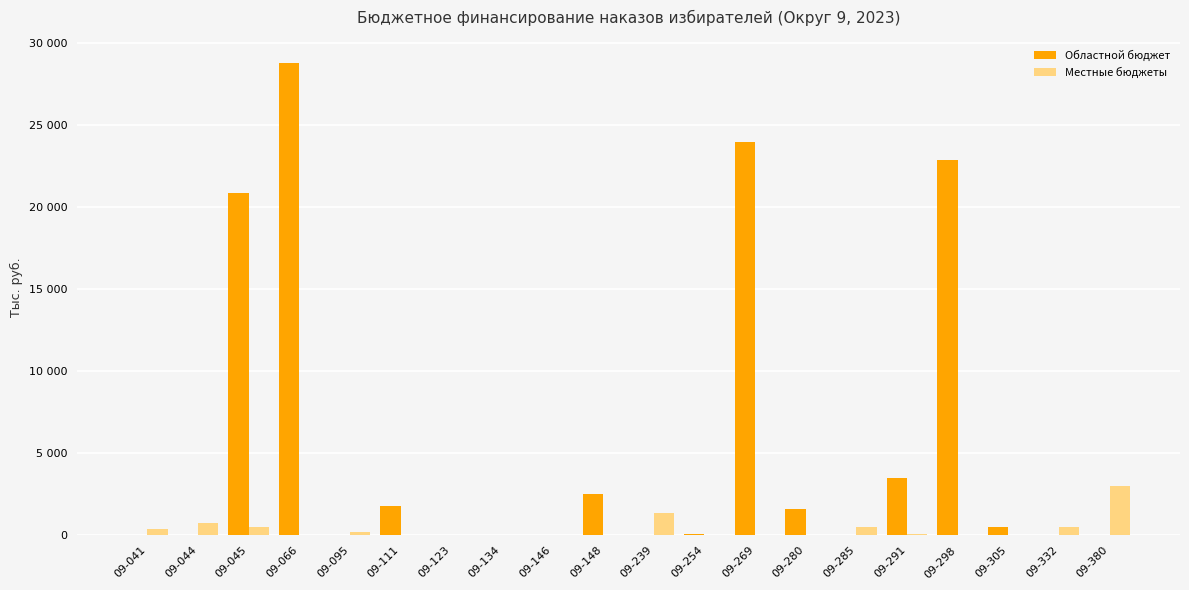

What are all the series names shown in the legend?

Областной бюджет, Местные бюджеты